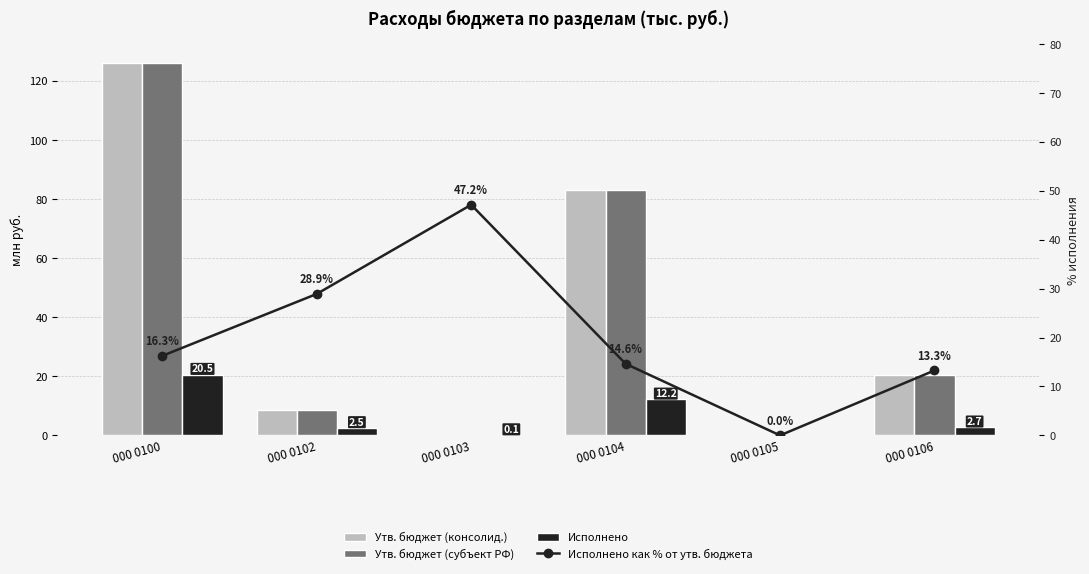

The Исполнено как % от утв. бюджета series shows 49.3 at 000 0102. True or false?

False